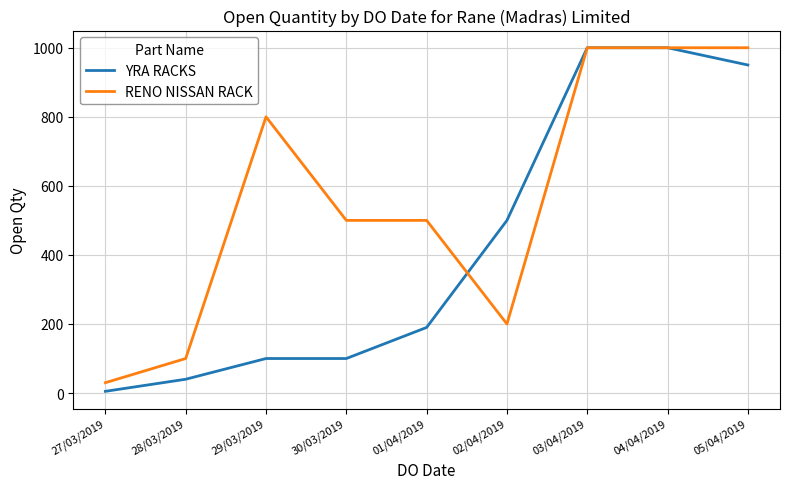

Which category has the lowest value in the RENO NISSAN RACK series?

27/03/2019